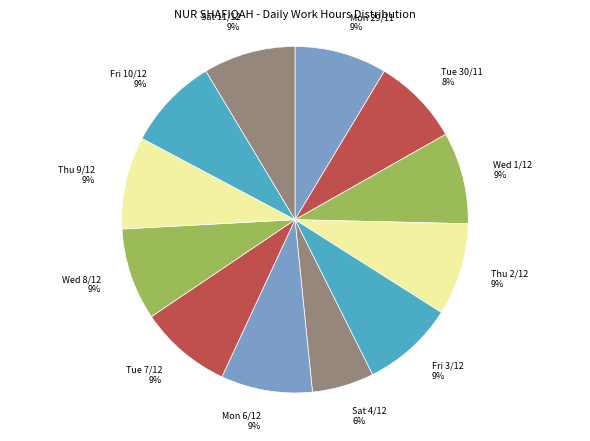

How many slices are in this pie chart?

12